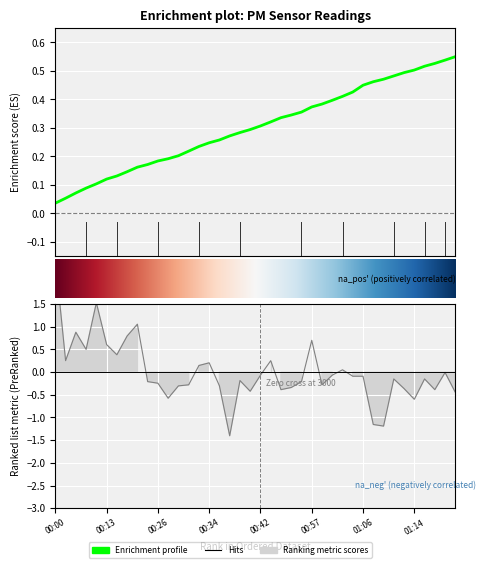

How many interior local peaks (higher than both neighbors) does the data have?

11